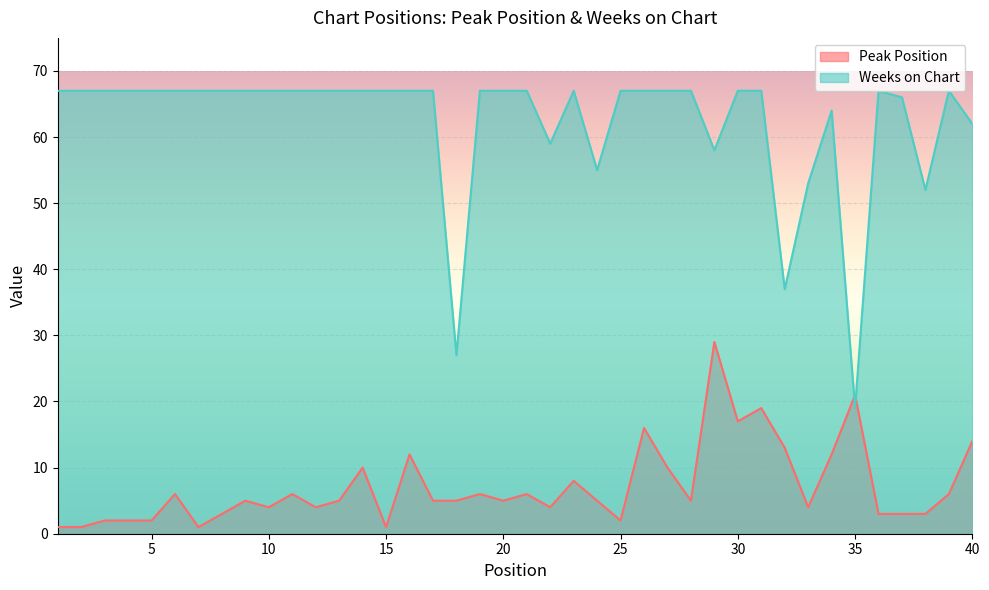

Rank the series by their maximum value, from highest to lowest.

Weeks on Chart, Peak Position